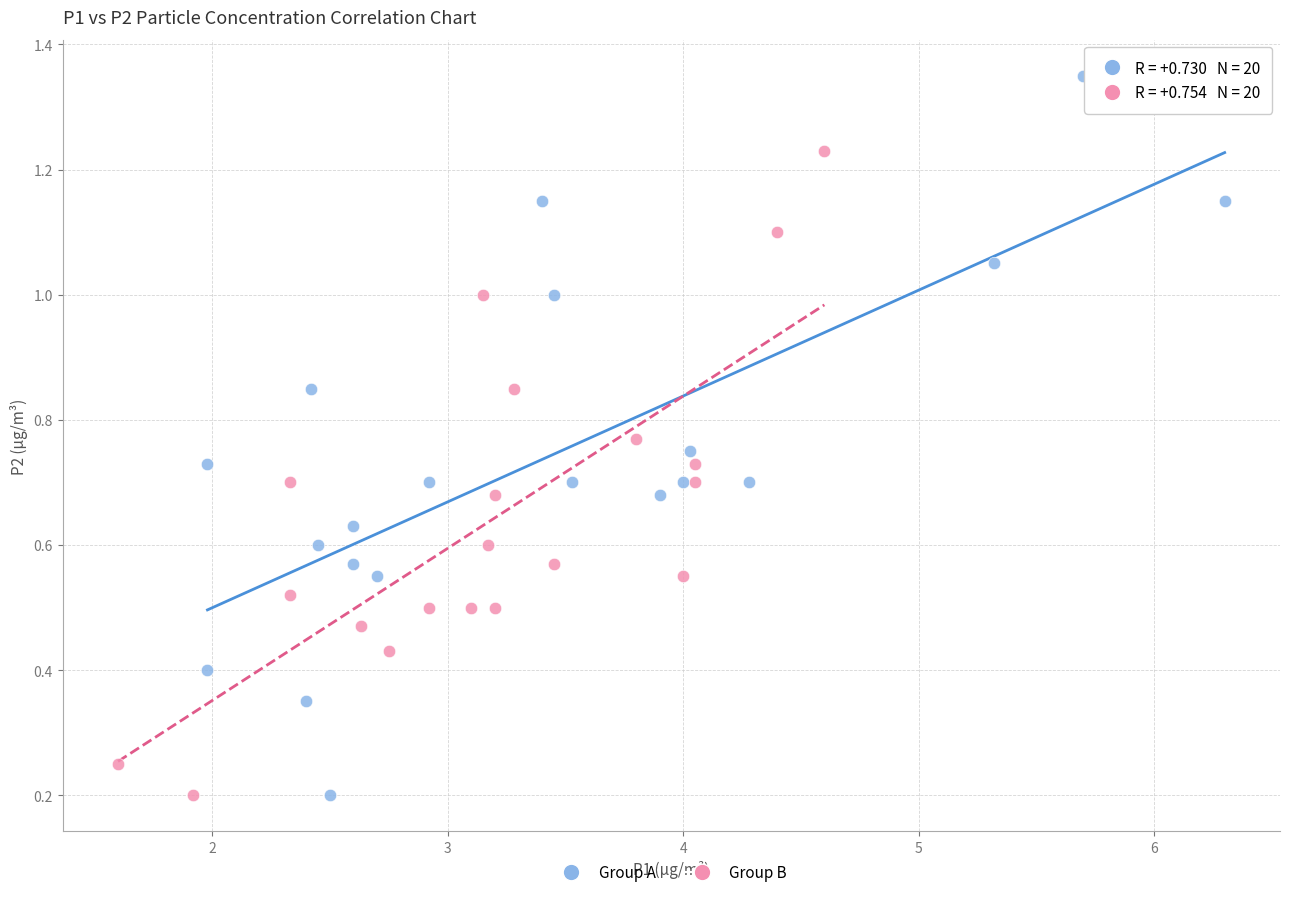

What are all the series names shown in the legend?

Group A, Group B